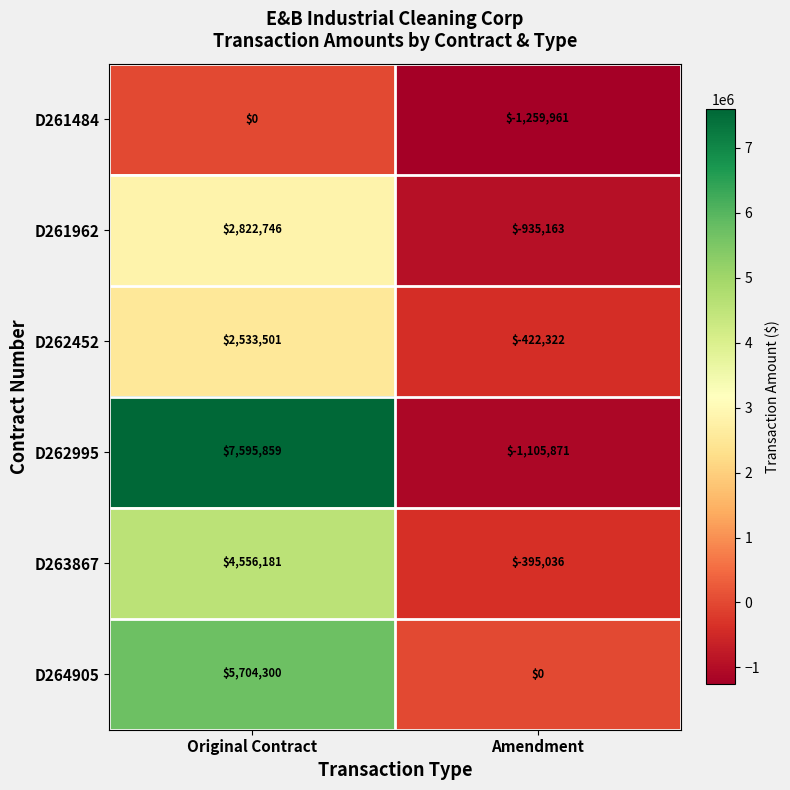

List the series in order of their peak value, highest first.

D262995, D264905, D263867, D261962, D262452, D261484